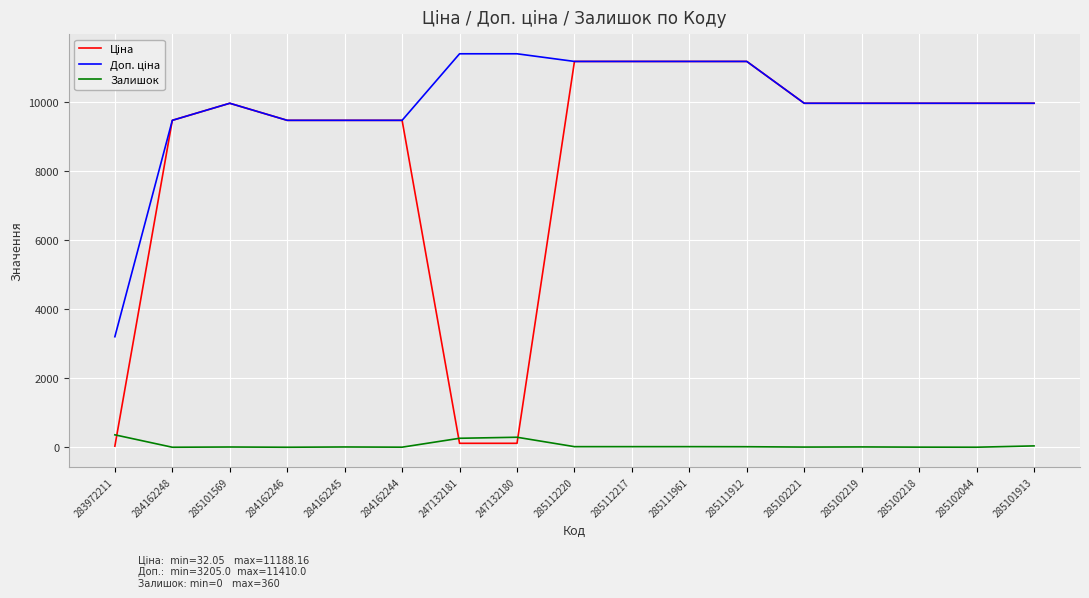

The Залишок series shows 17.0 at 285112220. True or false?

True